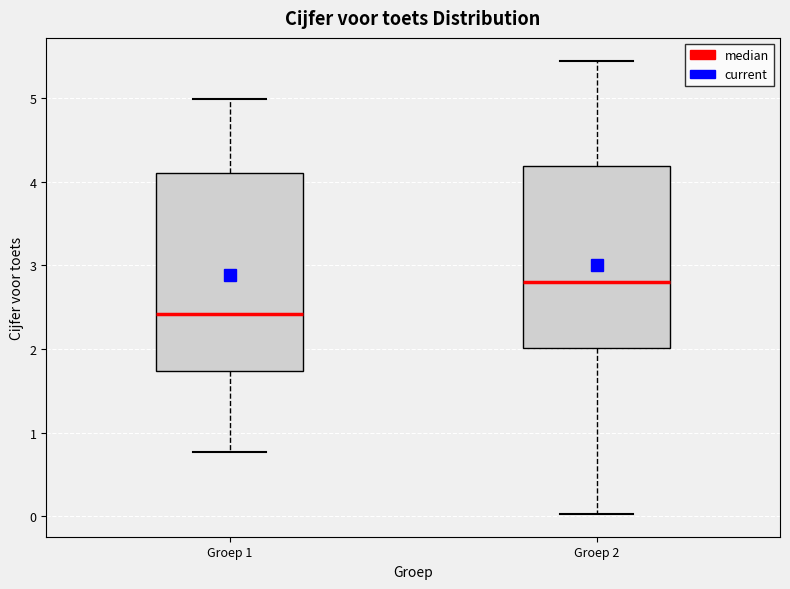

Which box's median line is the lowest?

Groep 1